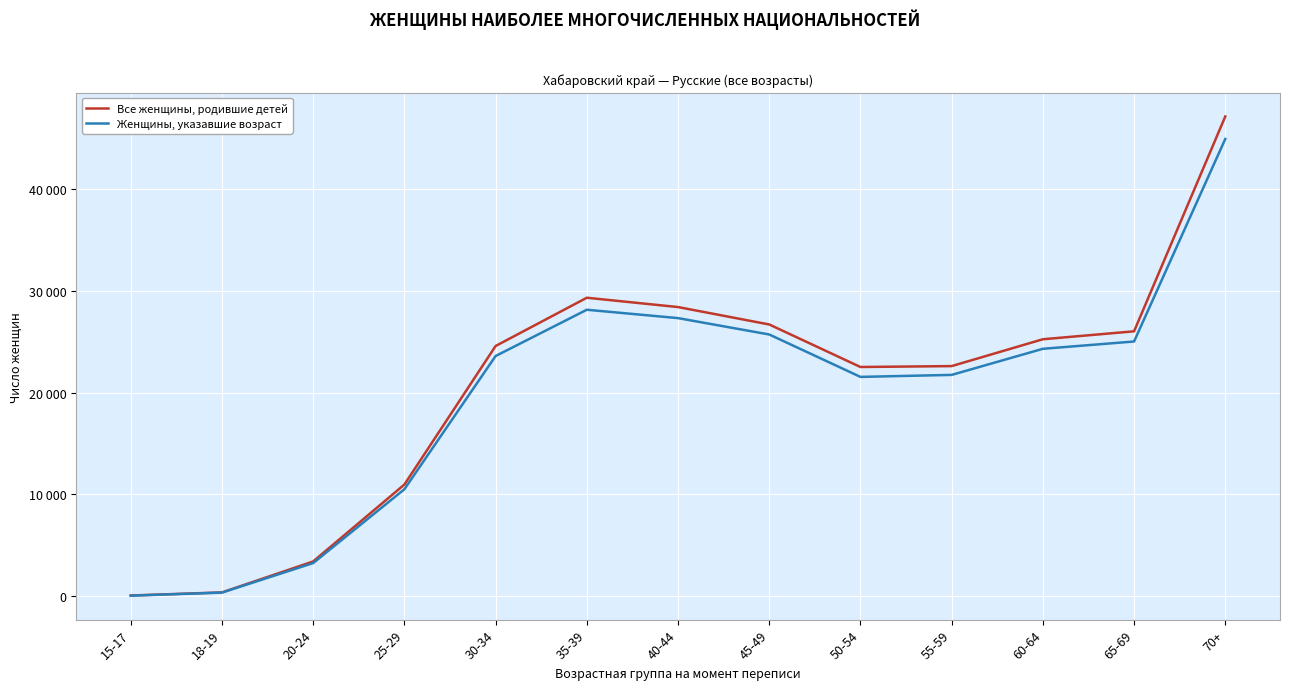

Does the chart display data point markers on the line(s)?

No